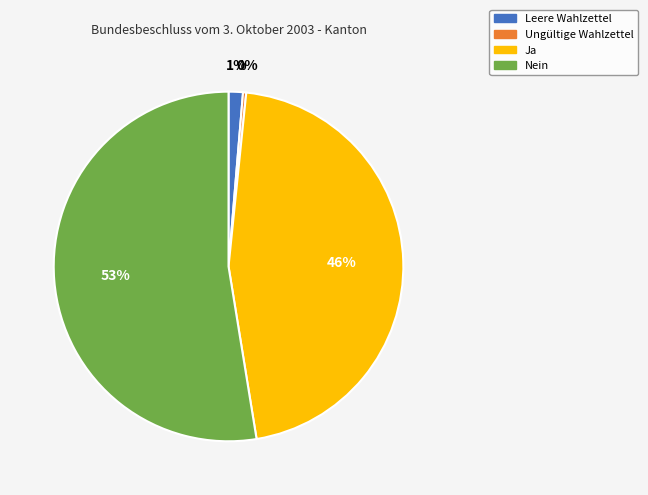

Does Ungültige Wahlzettel account for over 50% of the chart?

No